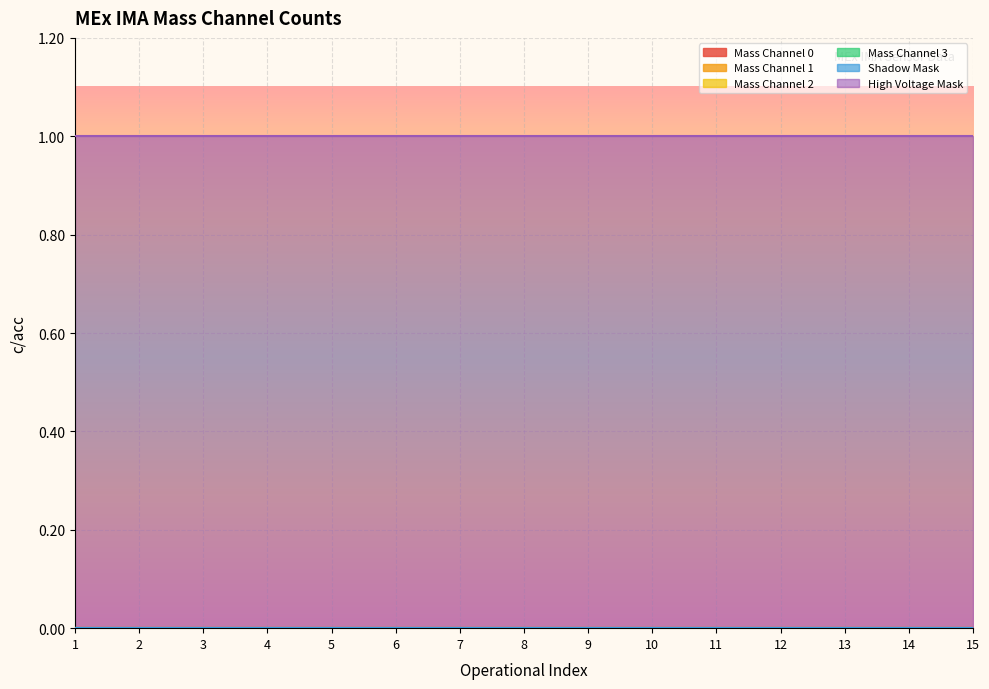

At which category is the sum across all series the highest?

1